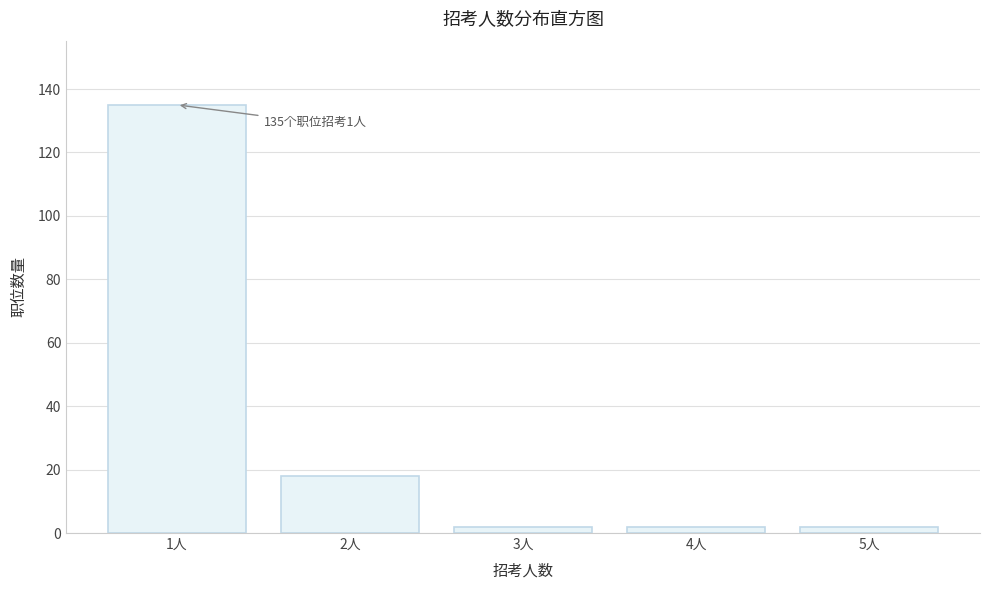

Reading left to right, extract all data points from this chart.

1人=135	2人=18	3人=2	4人=2	5人=2